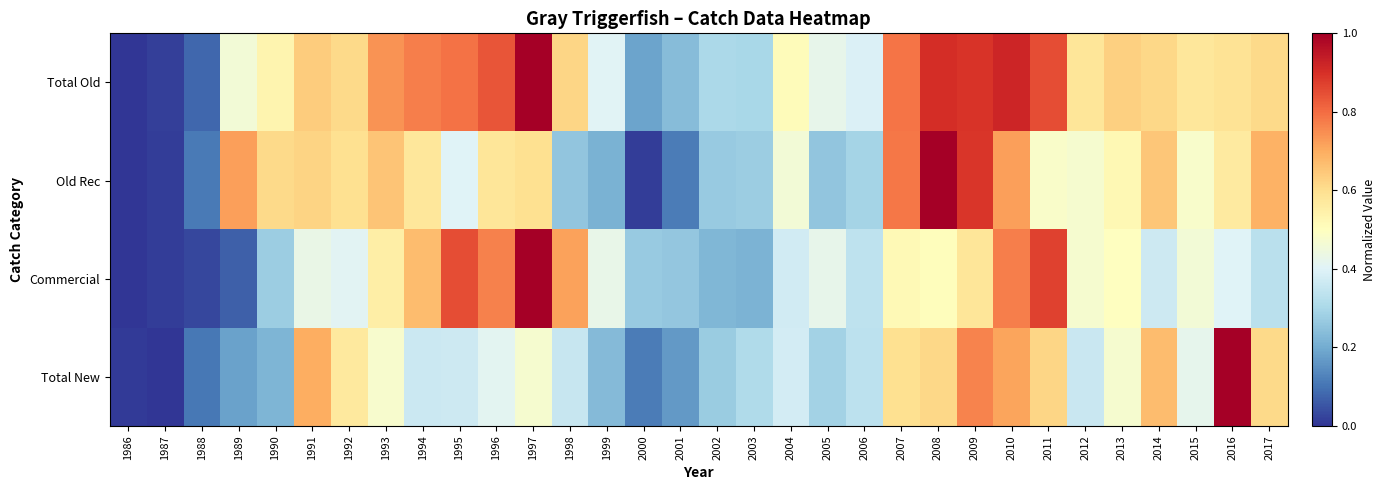

Between 1991 and 2014, which series saw the biggest shift?

Commercial